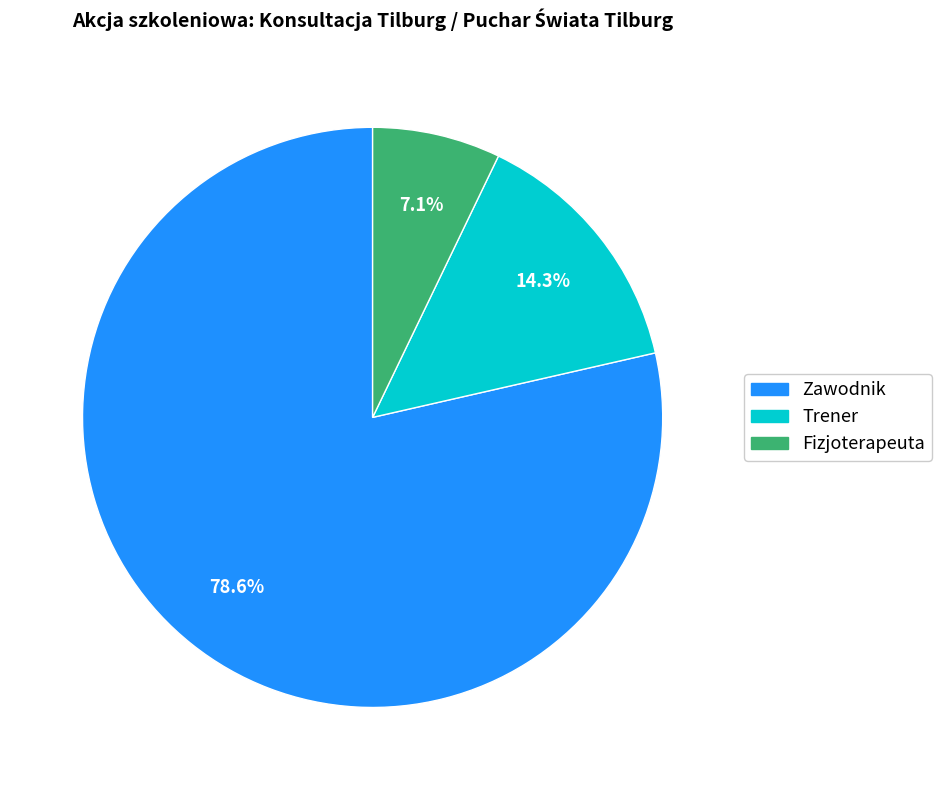

What is the largest slice in the pie chart?

Zawodnik